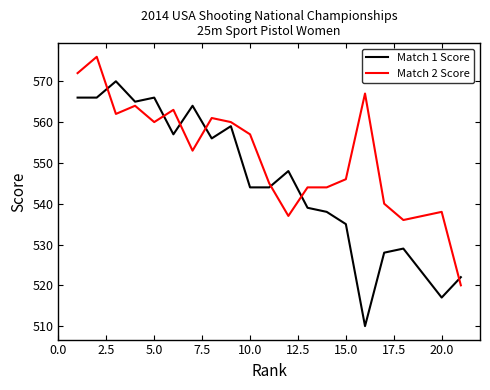

What is the minimum value shown in the chart?

510